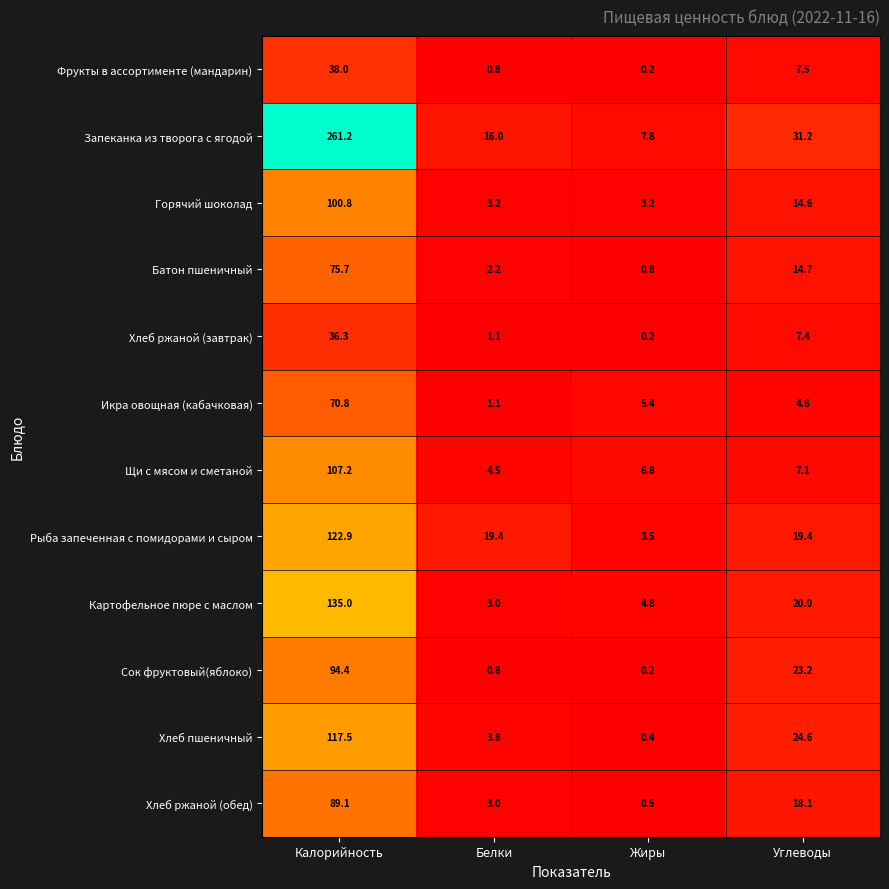

What is the maximum value shown in the chart?

261.2